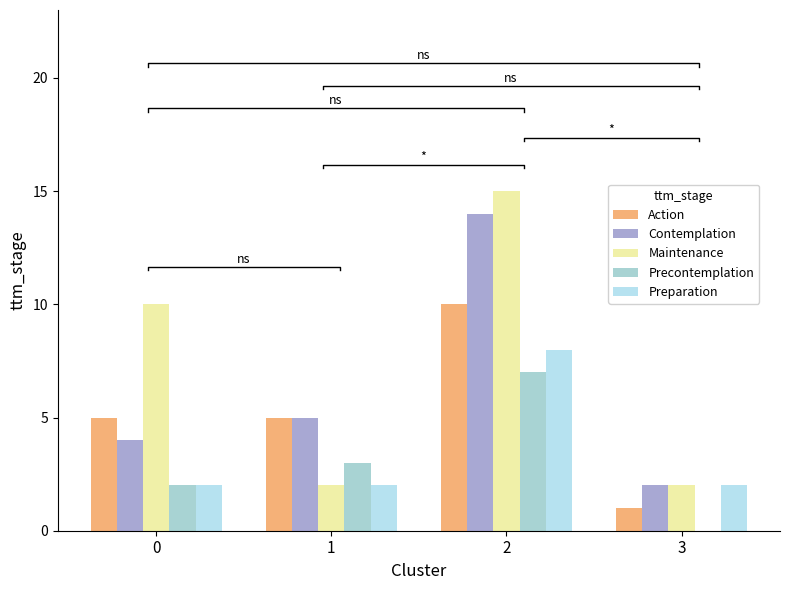

Count the number of data series in this chart.

5